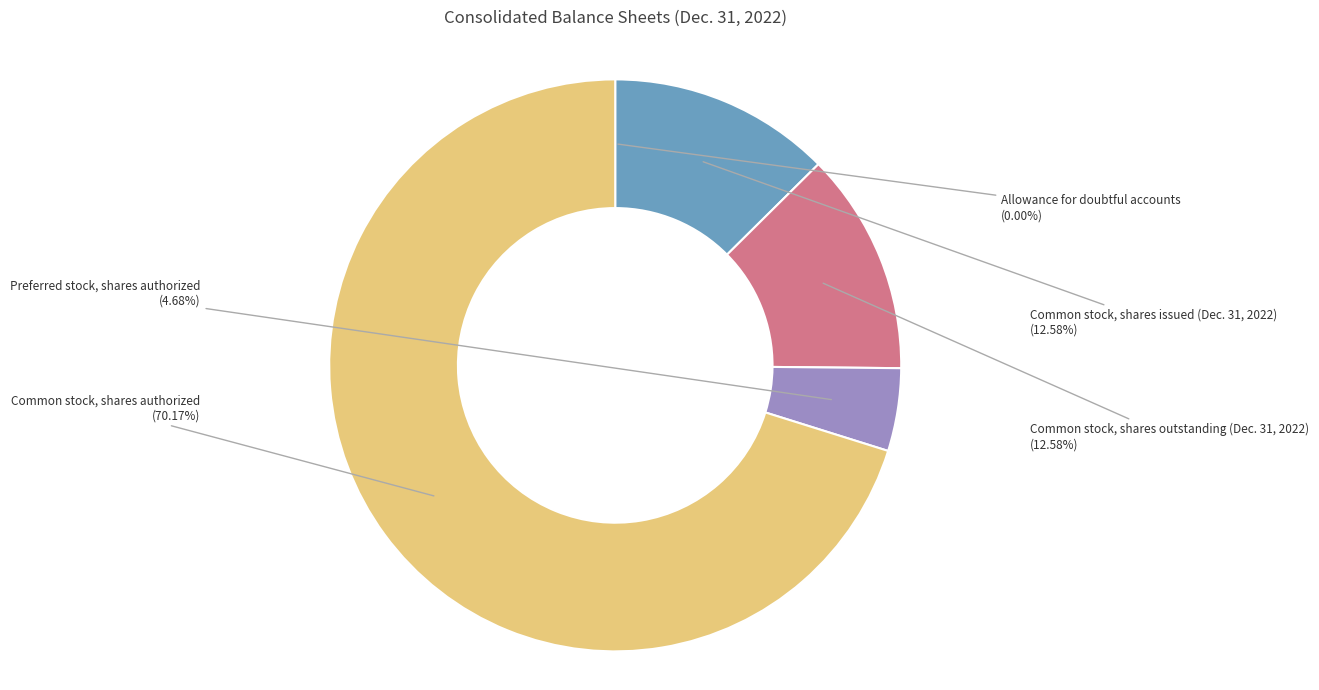

Is there a majority slice in this chart?

Yes